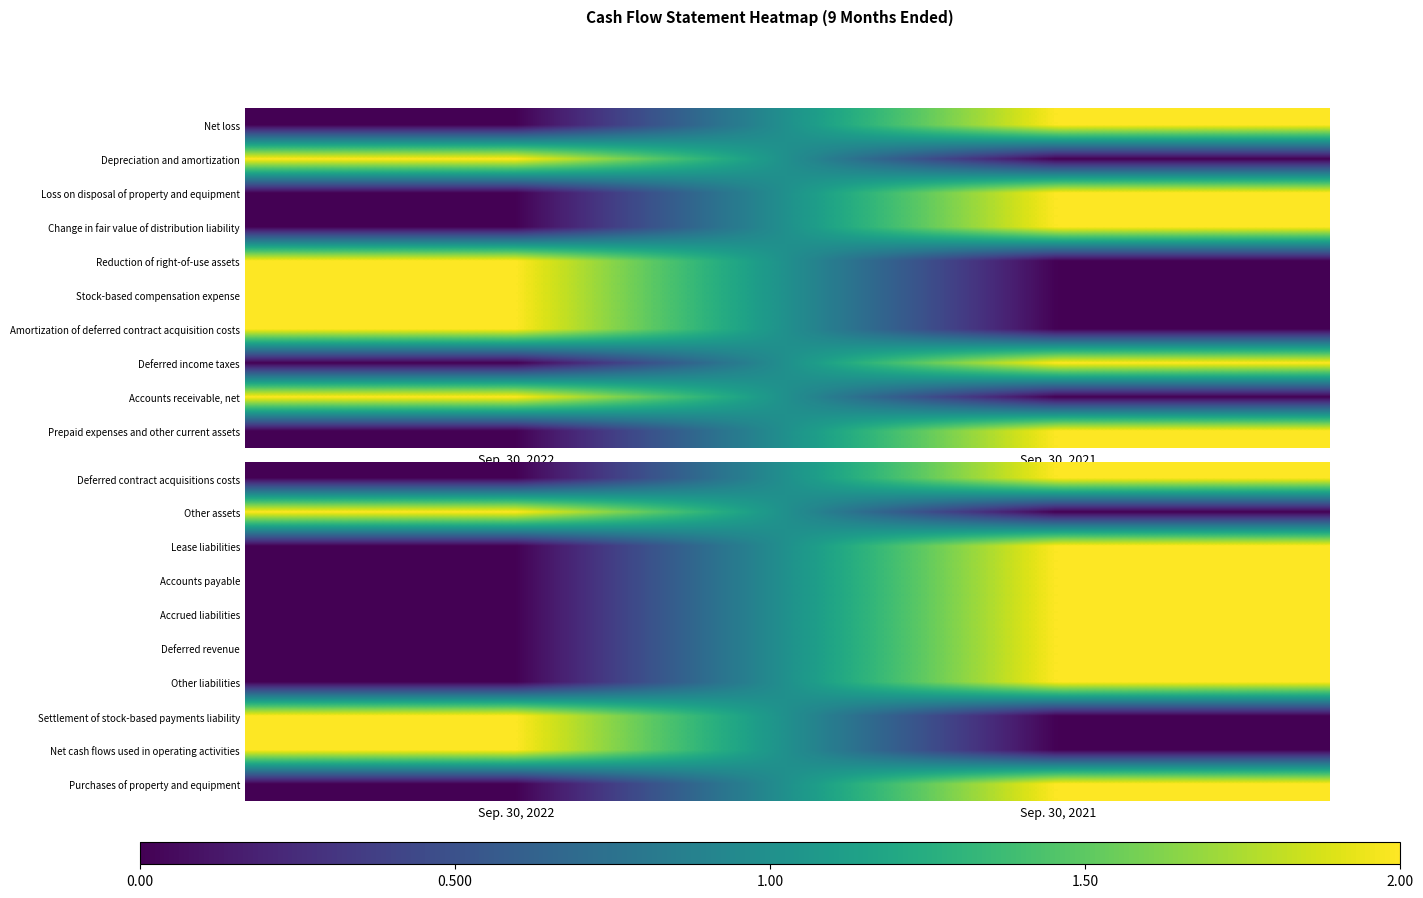

How many values in Deferred revenue are above zero?

1